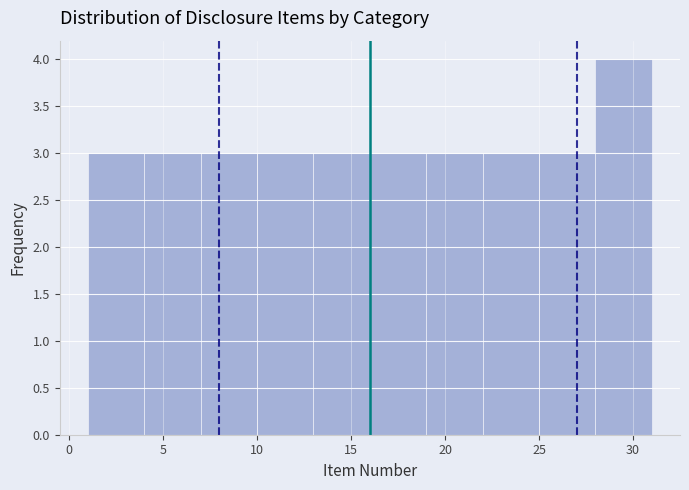

Which range on the x-axis has the tallest bar?

28 to 31